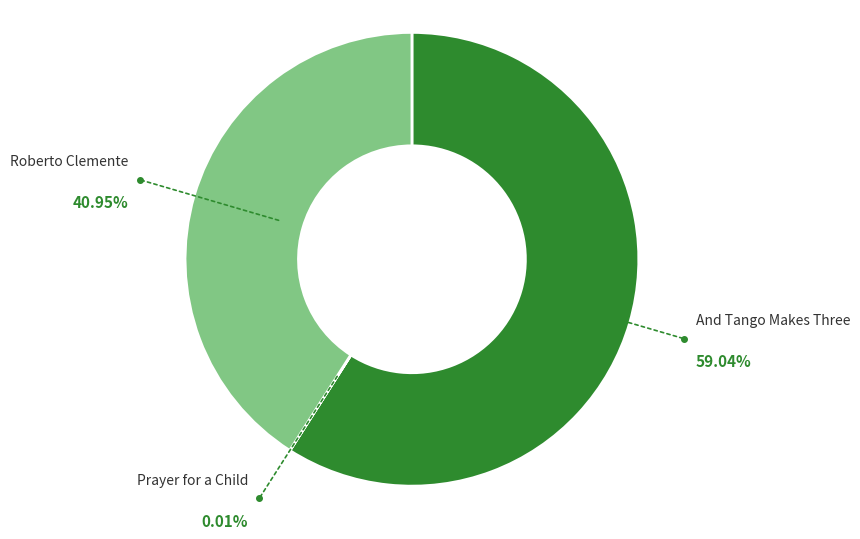

Is there any slice that represents more than half of the pie?

Yes